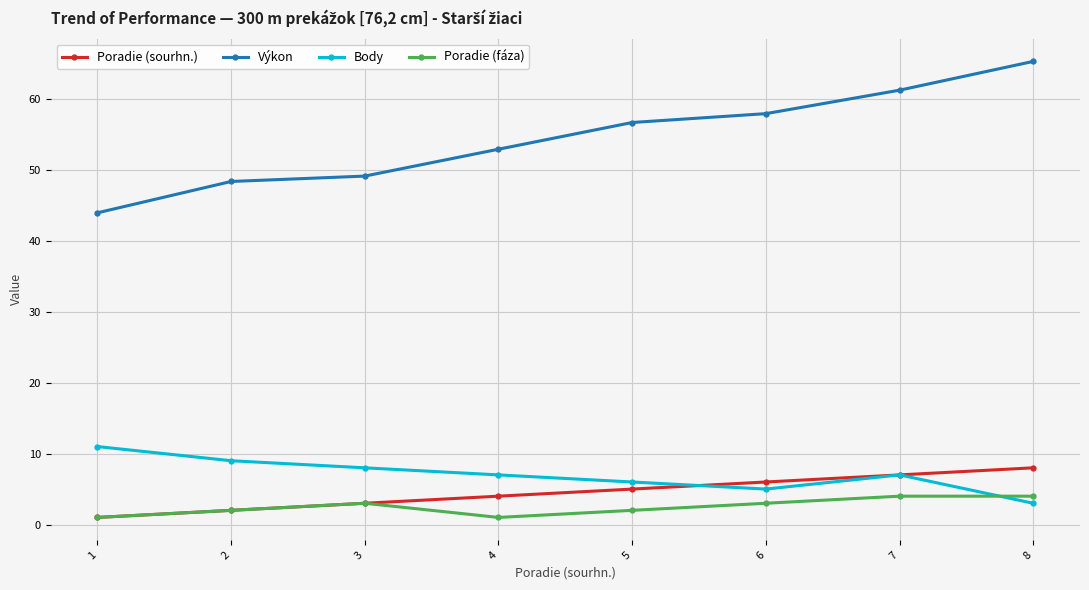

True or false: Poradie (fáza) and Výkon intersect in this chart.

False